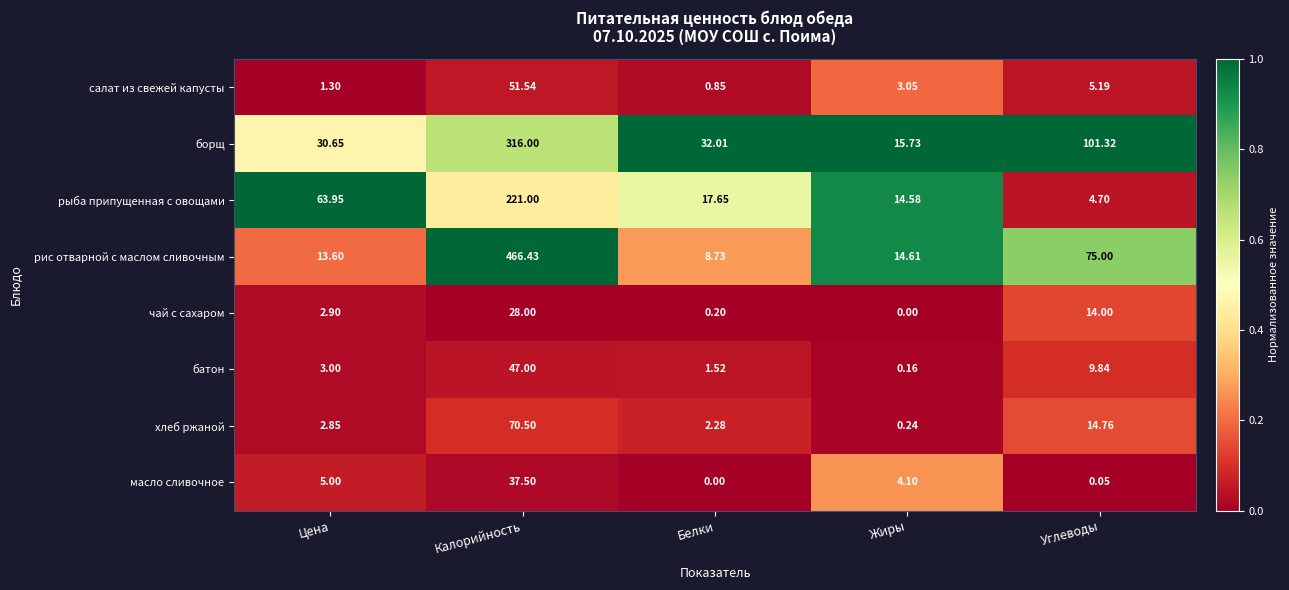

What is the total value across all series at Калорийность?

1238.0